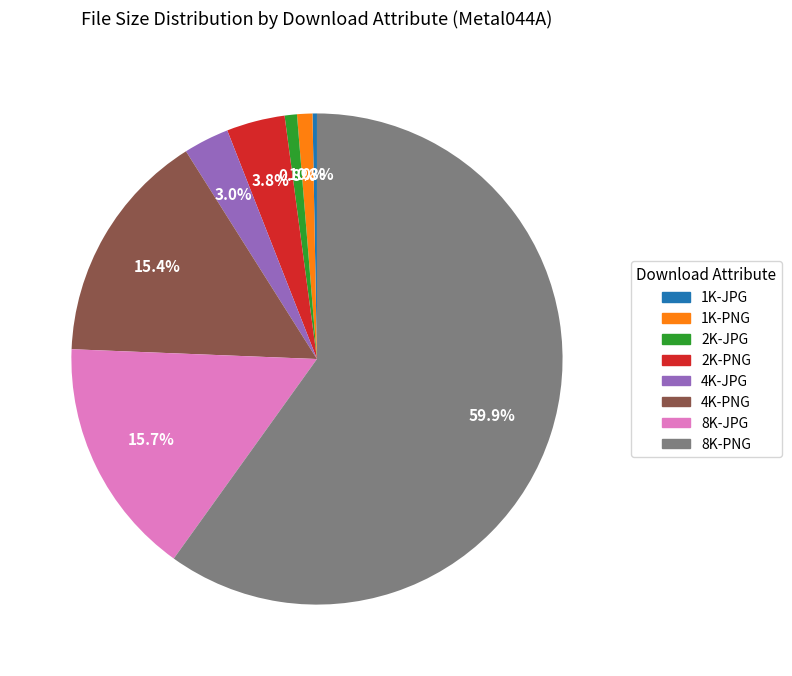

The 1K-PNG slice represents 1% of the pie. True or false?

True